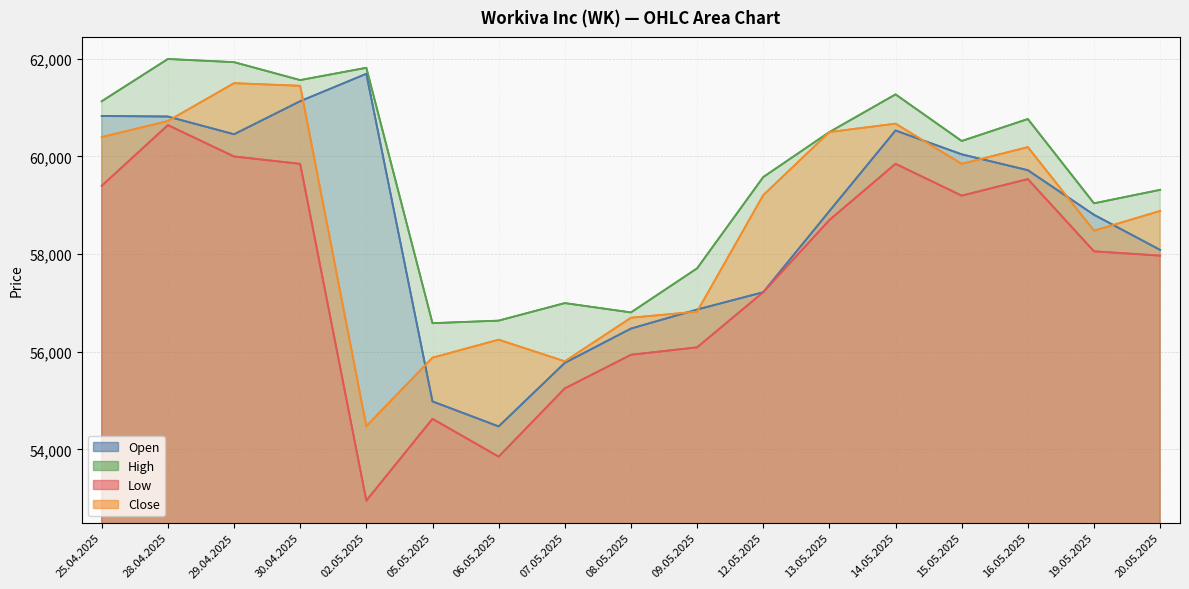

What is the total value across all series at 07.05.2025?

223825